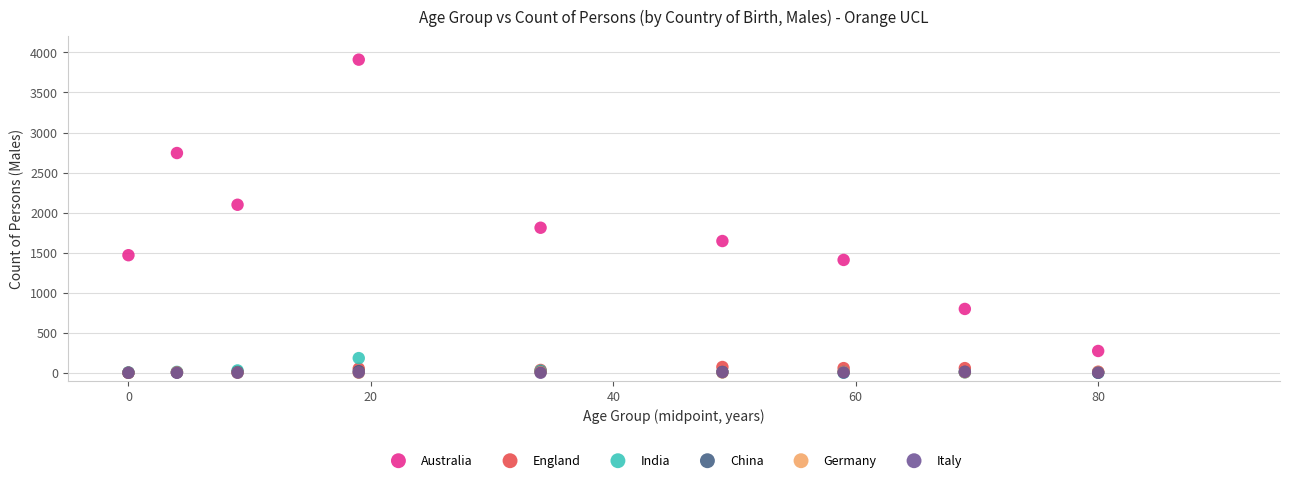

Which series has the largest Y range (max minus min)?

Australia